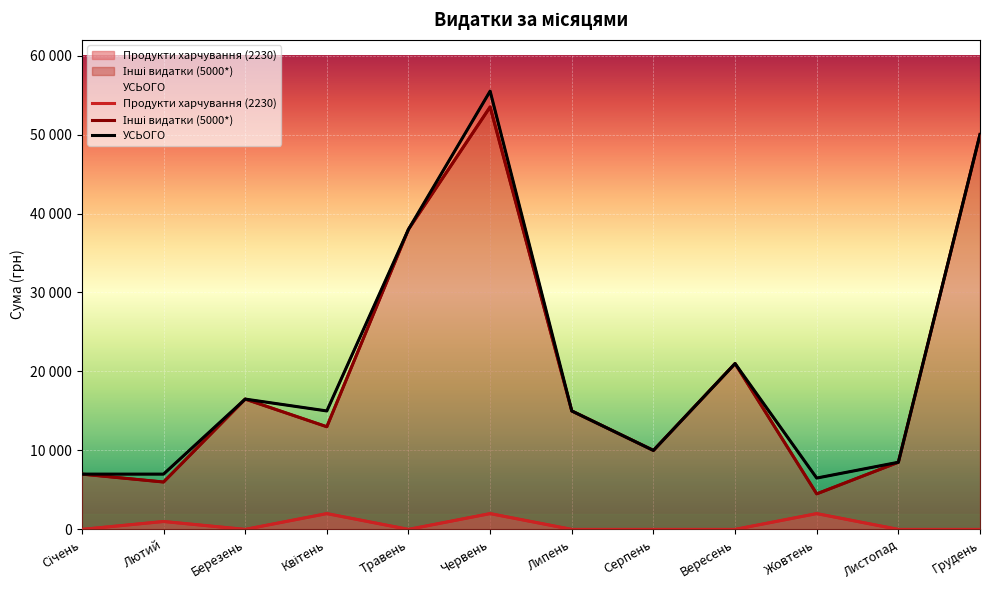

What is the sum of the Продукти харчування (2230) values at Квітень and Вересень?

2000